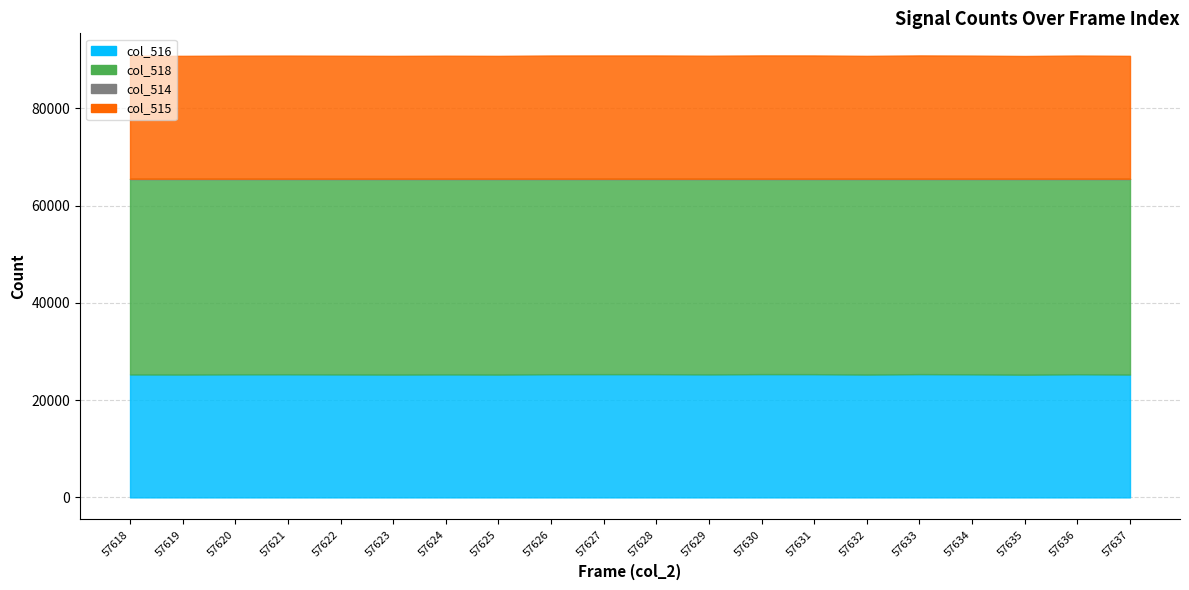

What is the difference between the maximum and minimum values in the col_516 series?

113